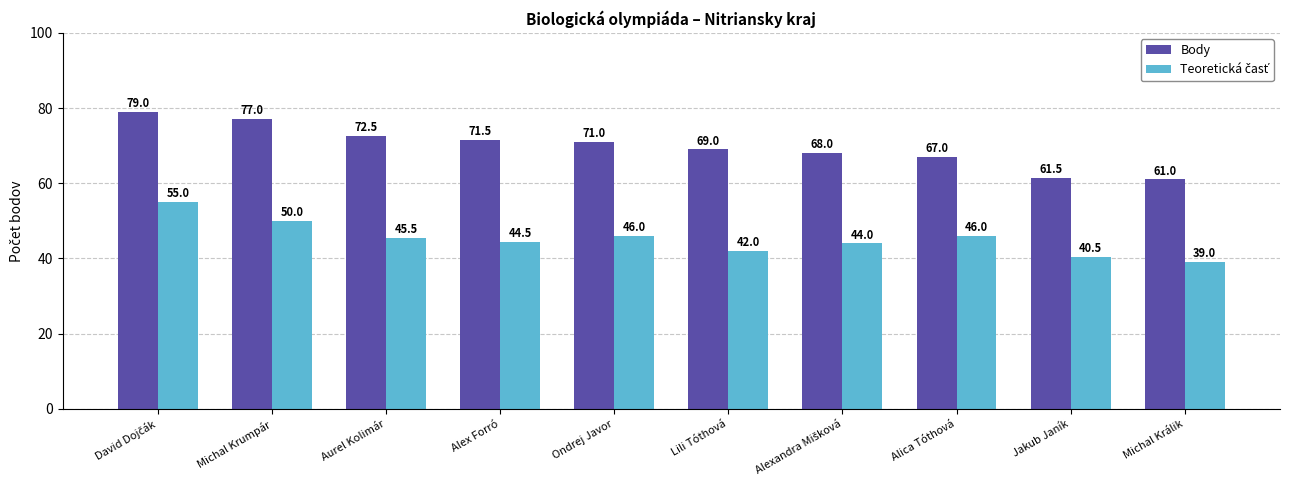

Count the number of categories in the chart.

10